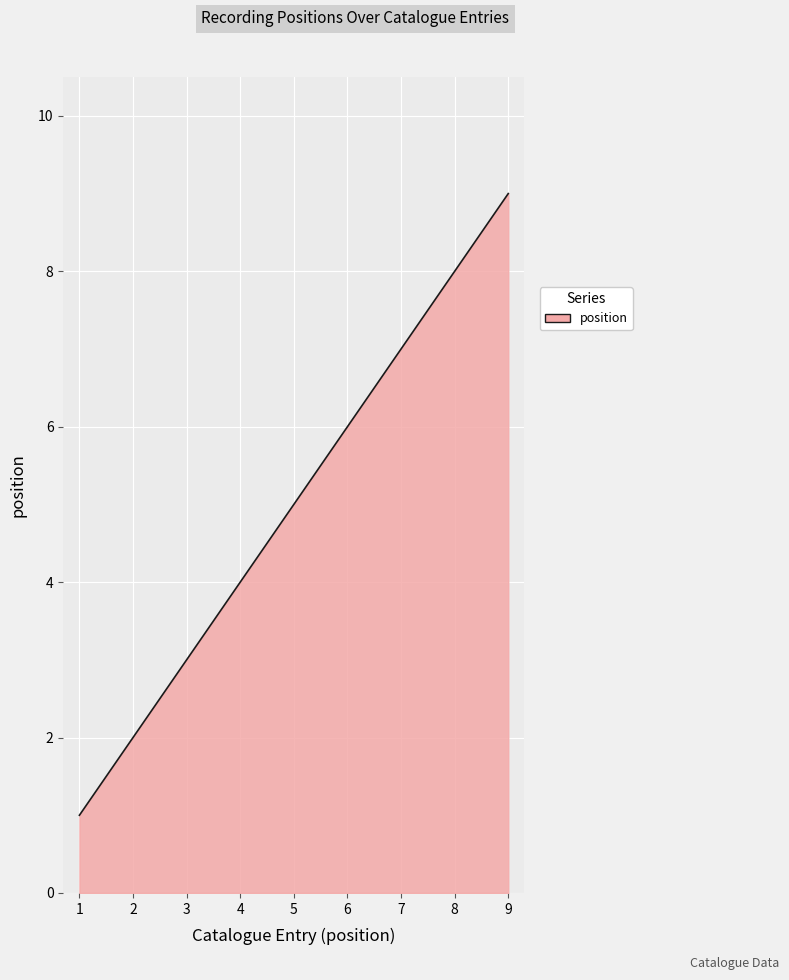

What is the maximum value shown in the chart?

9.0